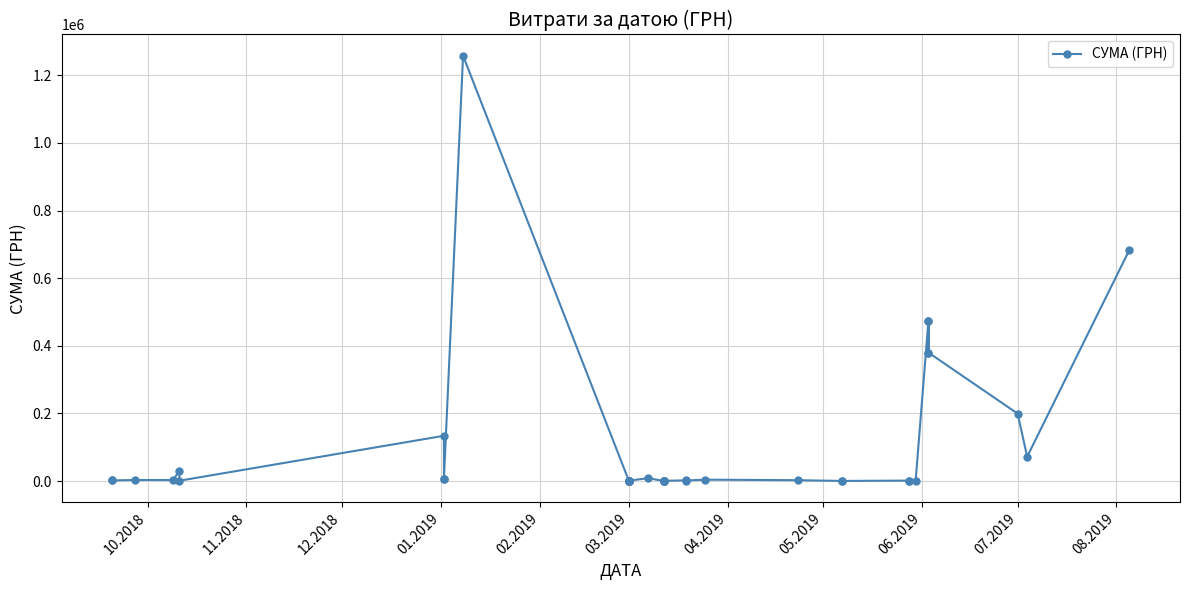

What is the minimum value shown in the chart?

270.9